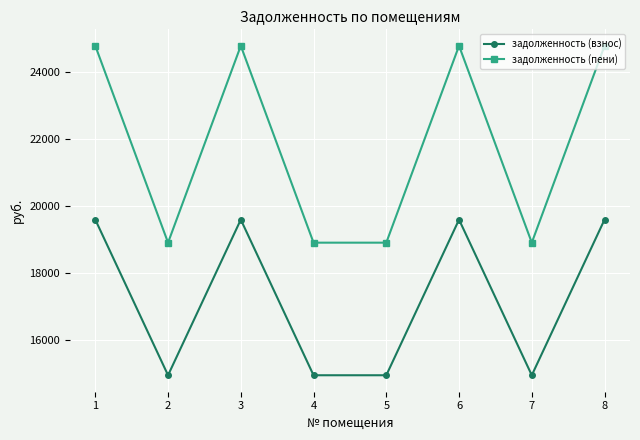

True or false: задолженность (пени) has a value of 12802.7 at 1.

False